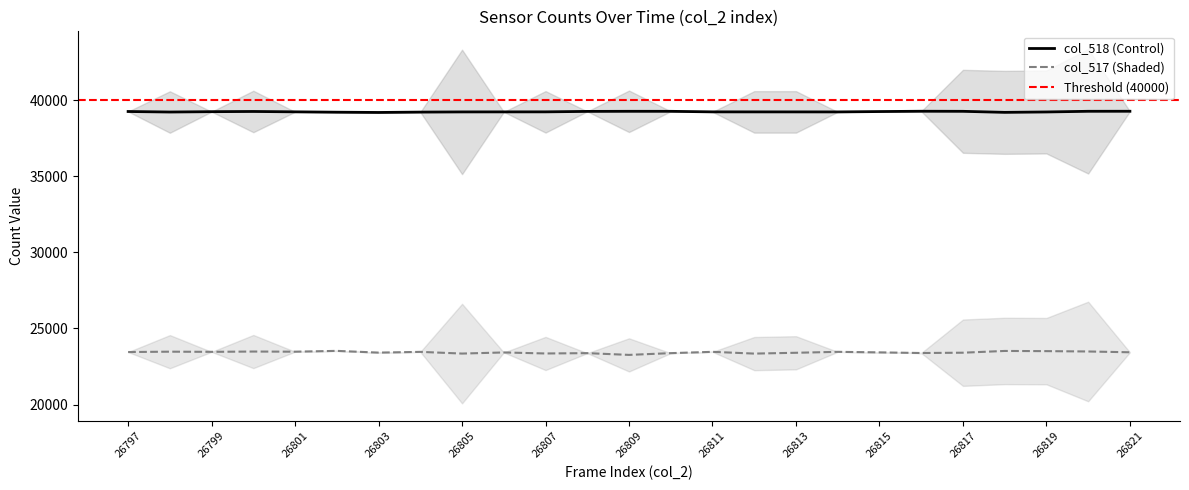

How many interior local valleys does the col_517 series have?

8